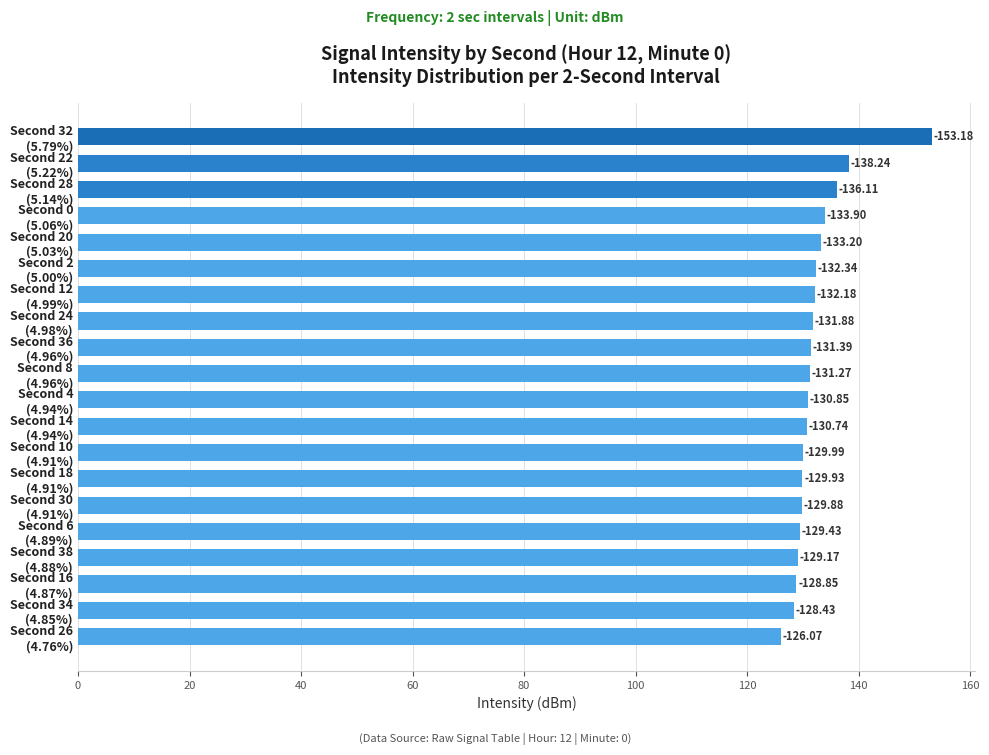

What is the difference between the maximum and minimum values?

27.1